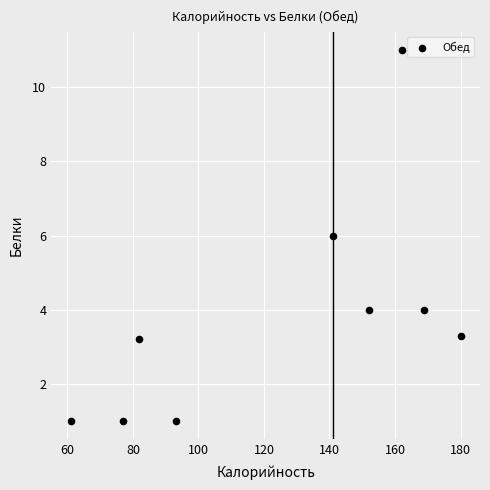

What is the range of Y values (max minus min)?

10.0